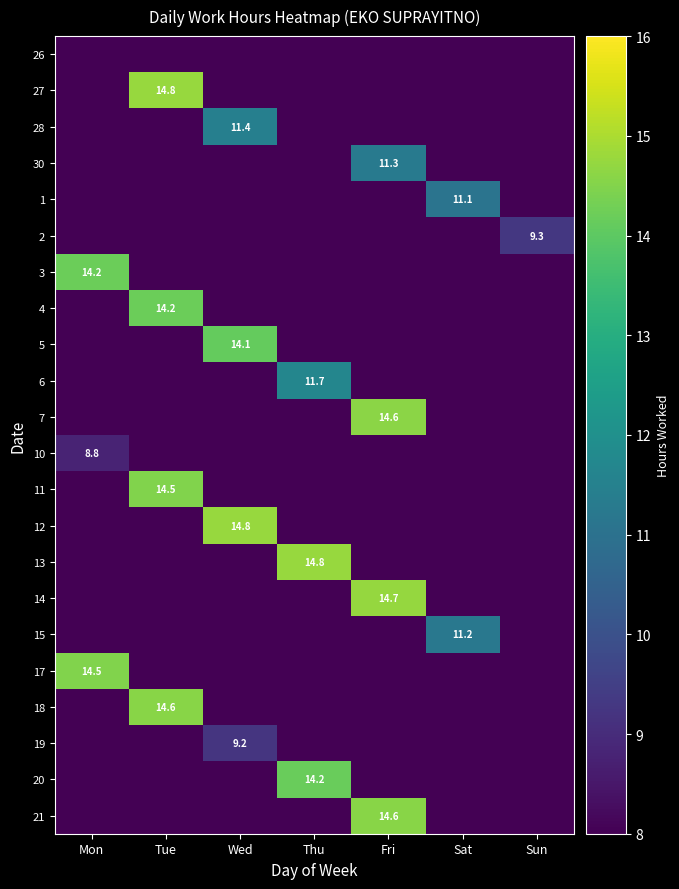

What is the total value across all series at Mon?

37.5